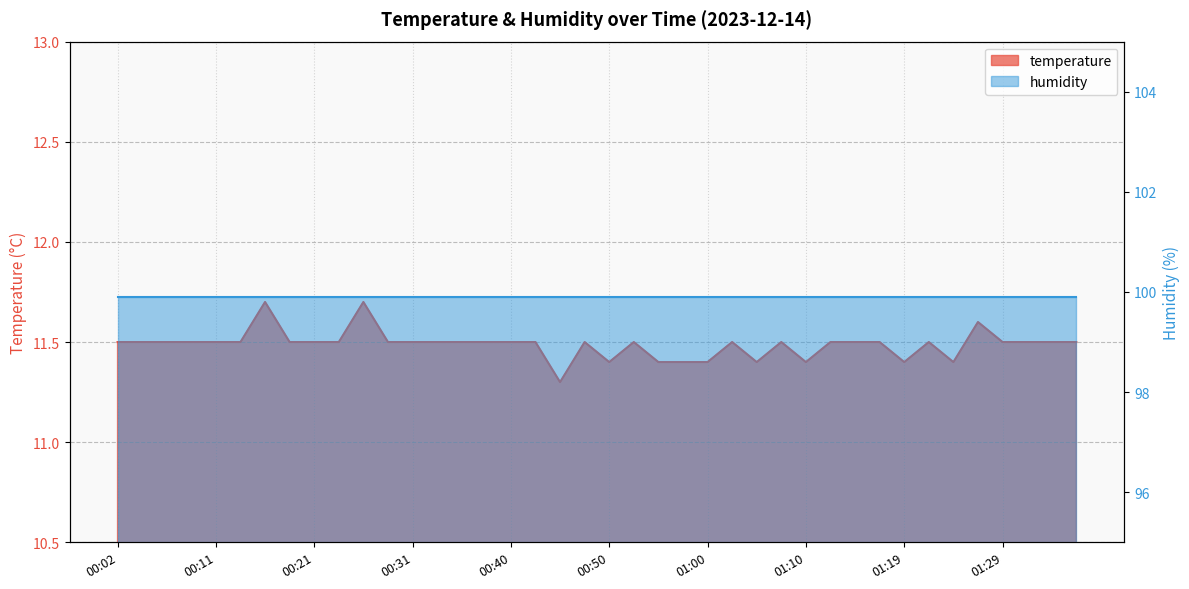

What is the label of the 3rd point from the left?

00:06